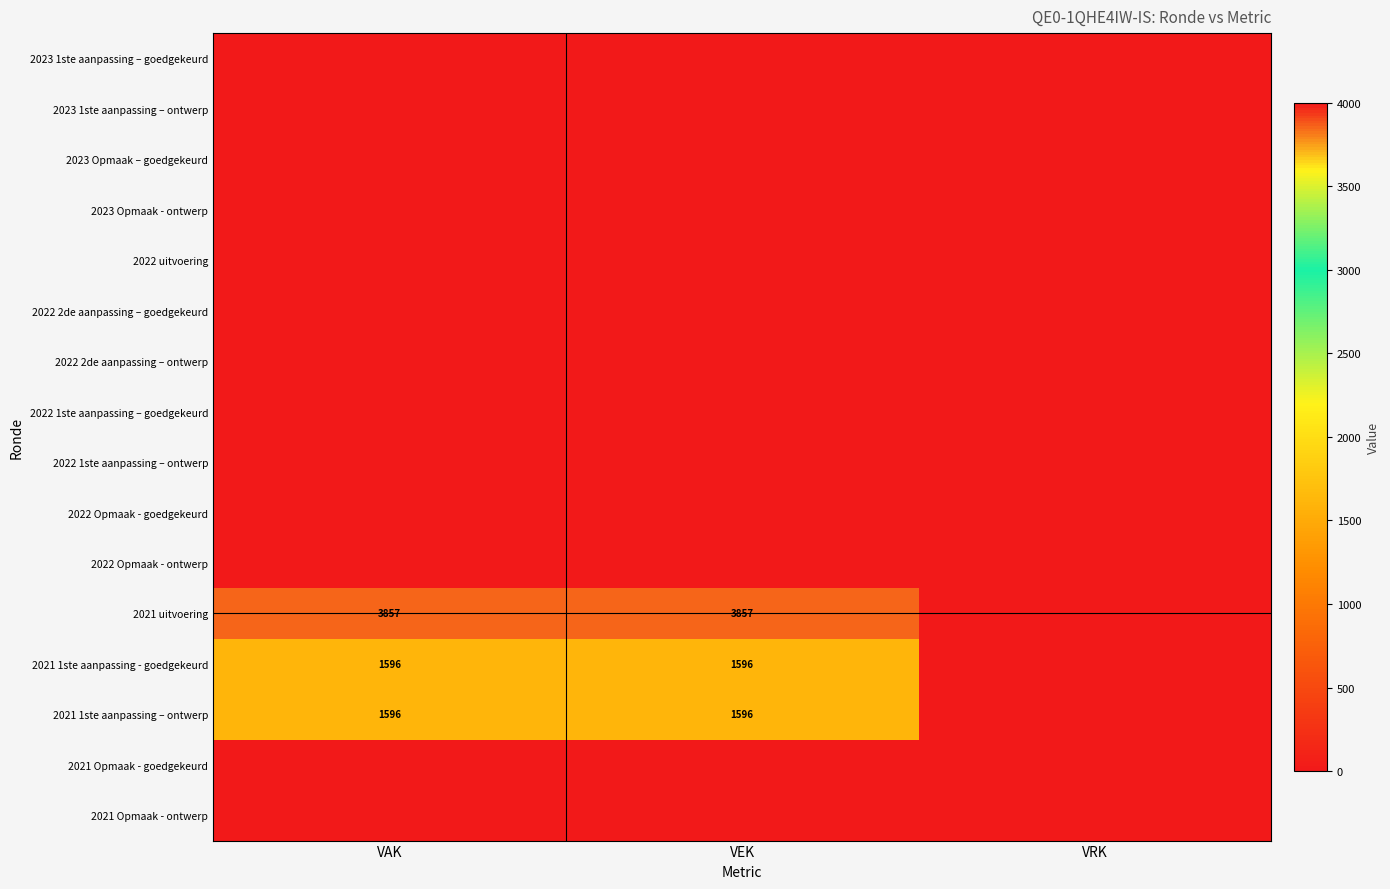

True or false: 2021 1ste aanpassing – ontwerp has a value of 1596 at VEK.

True